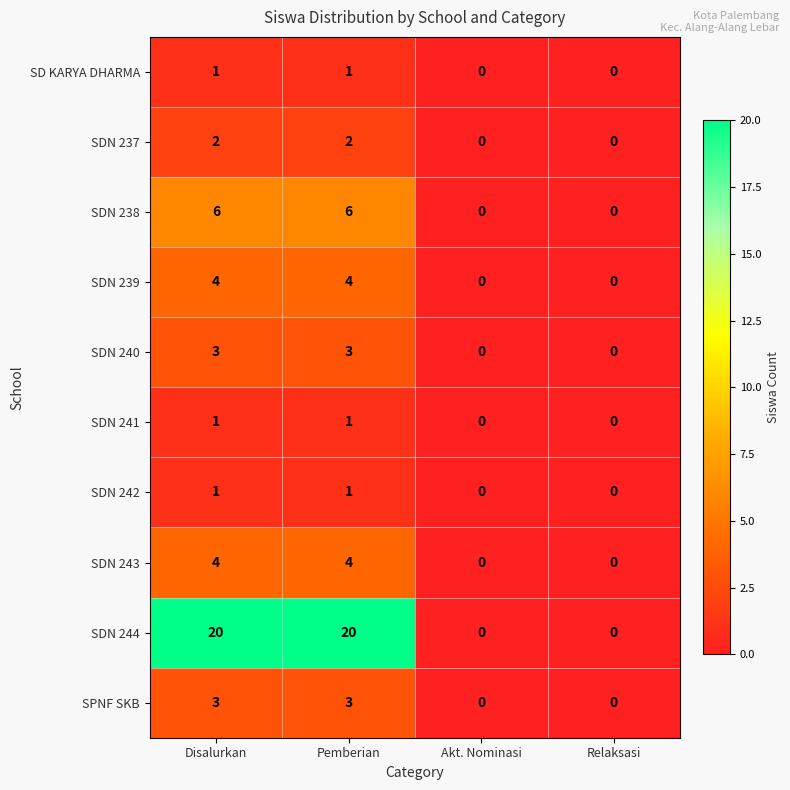

Which series has the largest range (max minus min)?

SDN 244